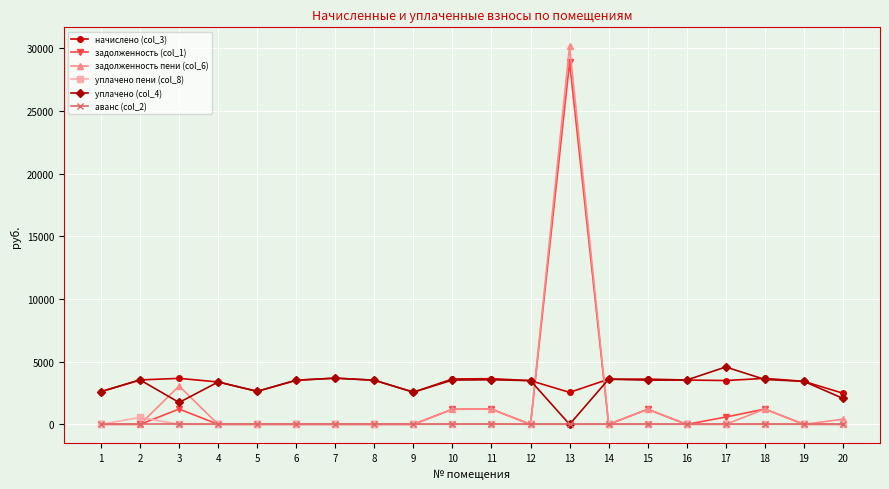

Is the value of уплачено (col_4) at 6 greater than the value of задолженность (col_1) at 1?

Yes